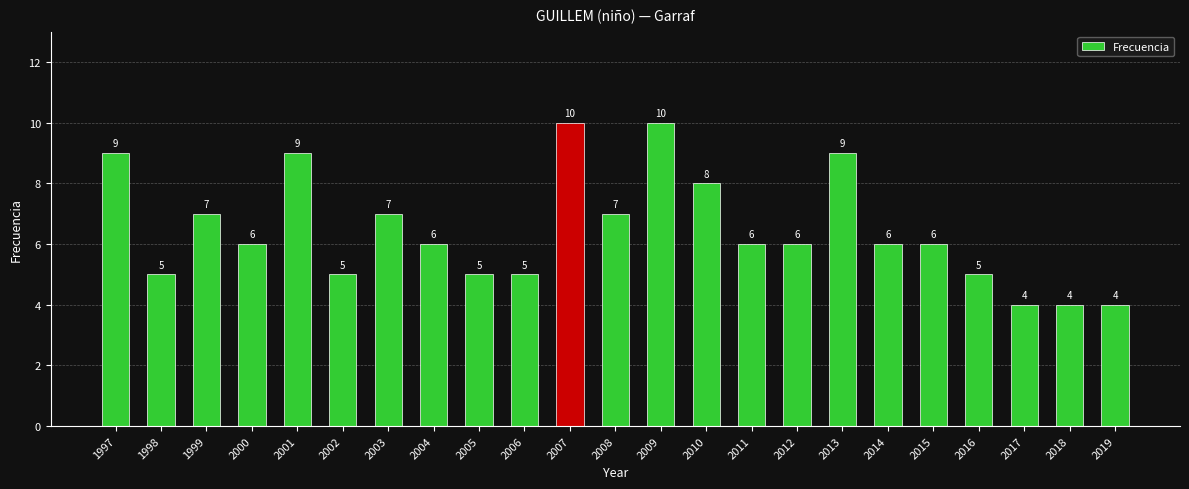

What is the change in value from 2012 to 2016?

-1